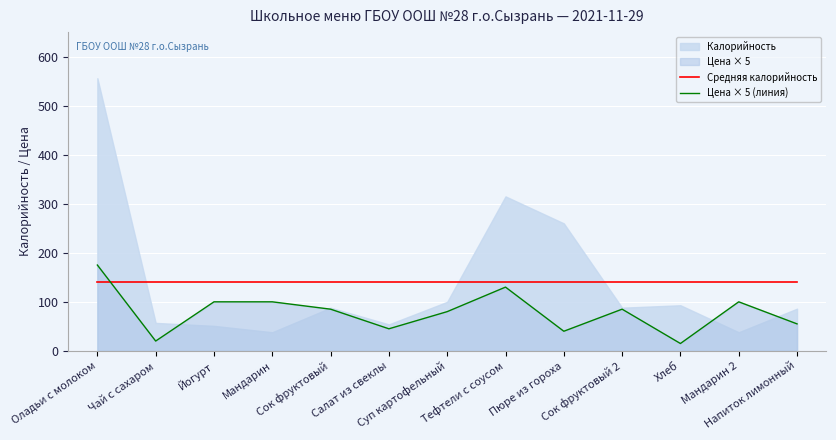

Where do Средняя калорийность and Цена × 5 (линия) first cross each other?

Оладьи с молоком and Чай с сахаром